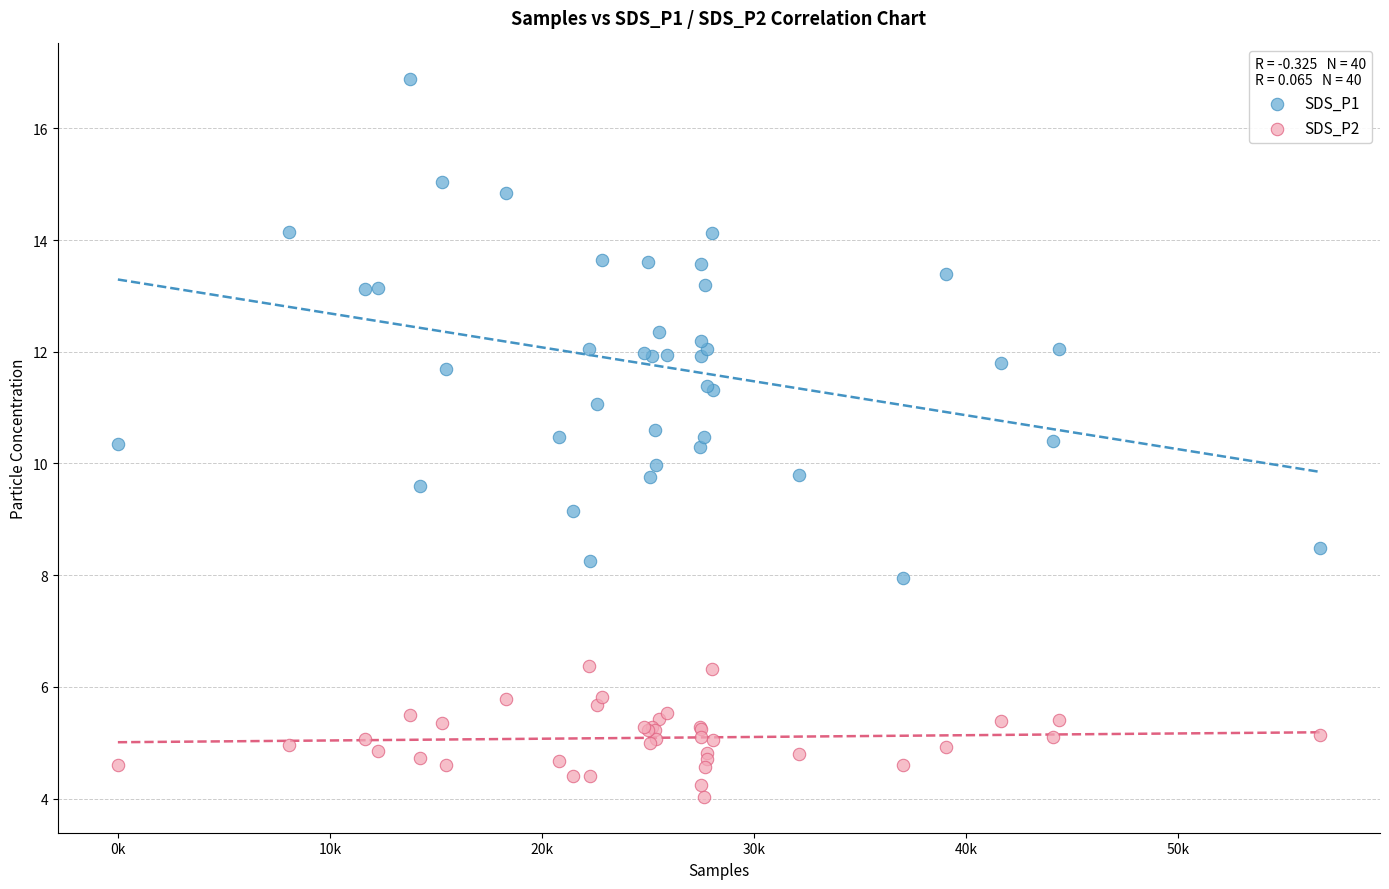

Which series has the largest Y range (max minus min)?

SDS_P1